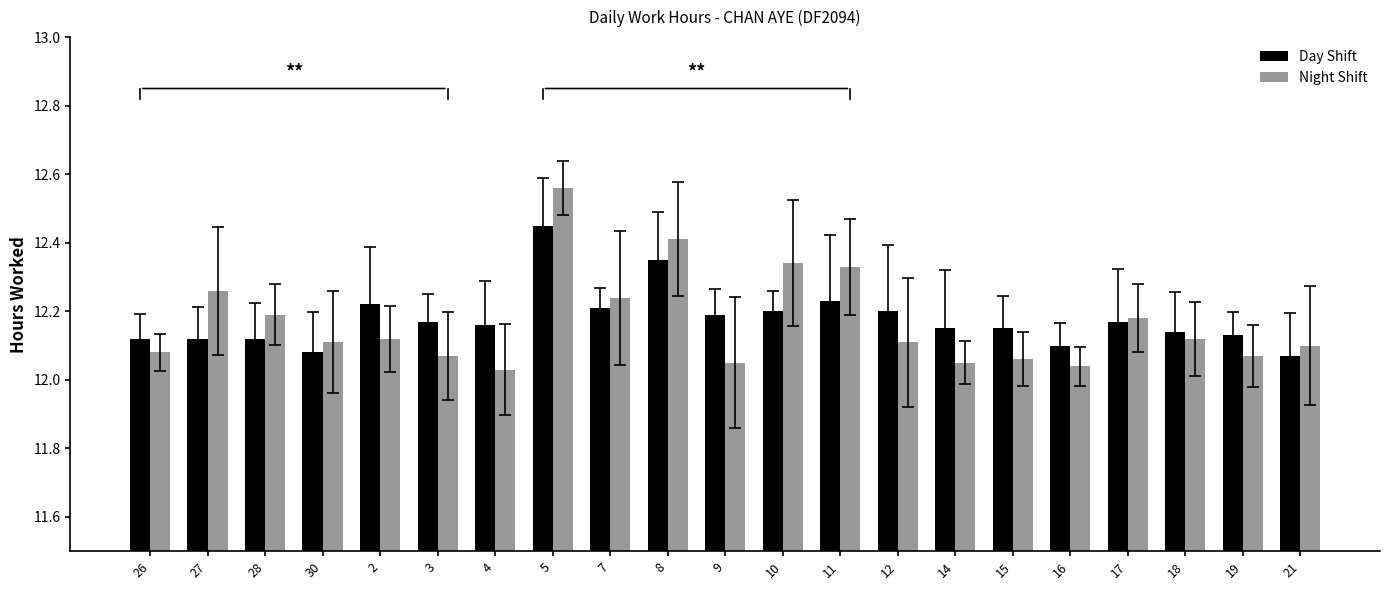

Between 5 and 11, which series saw the biggest shift?

Night Shift